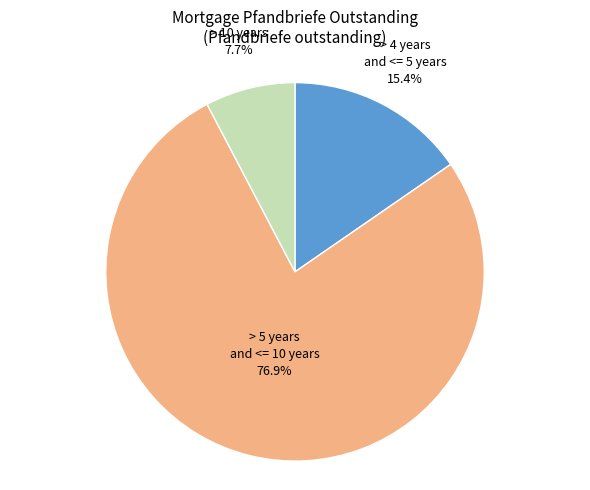

To the nearest percent, what percentage of the pie is > 4 years and <= 5 years?

15%